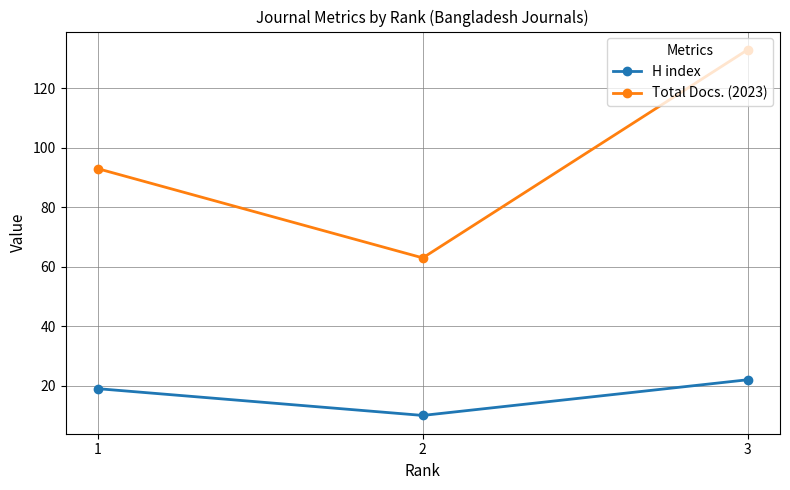

Read the Total Docs. (2023) value at 1.

93